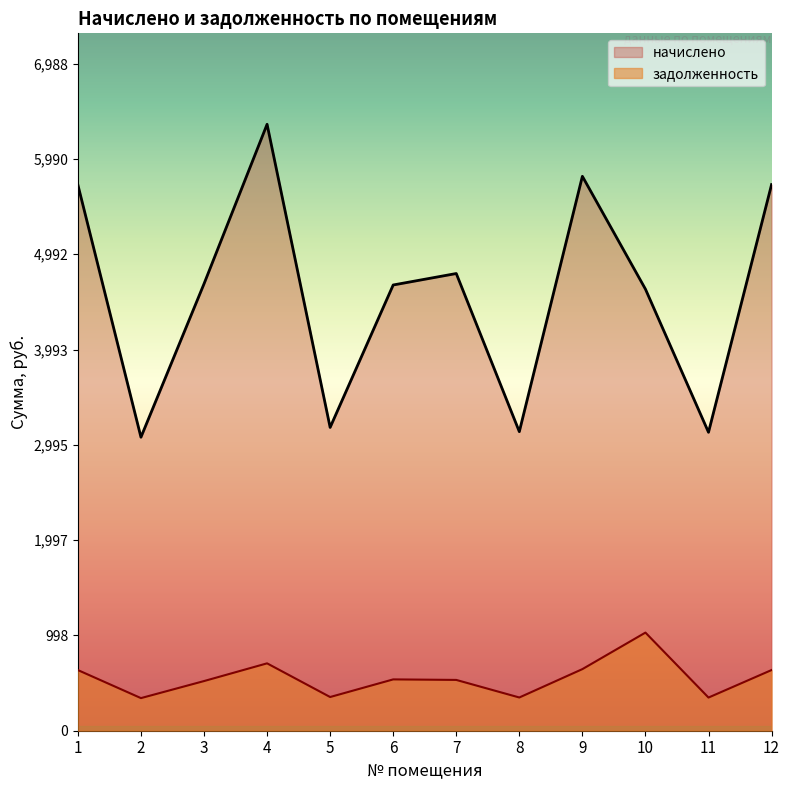

Where is the first local minimum for начислено?

2